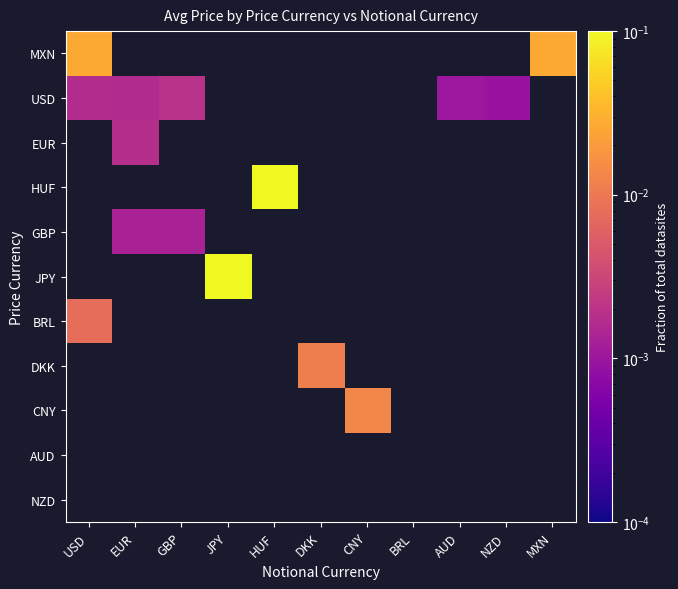

Is it true that EUR equals 0.0 at EUR?

True